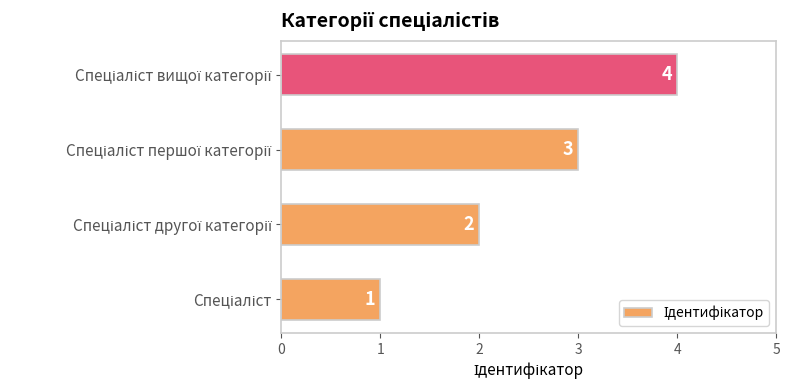

What is the sum of all values?

10